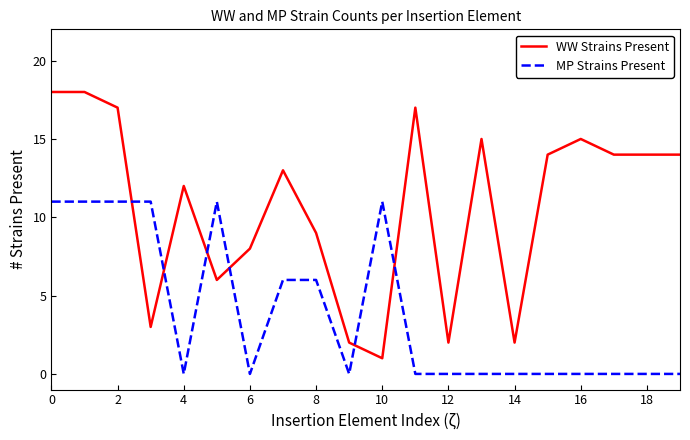

Reading left to right, list all the values displayed in this chart.

WW Strains Present: 18	18	17	3	12	6	8	13	9	2	1	17	2	15	2	14	15	14	14	14
MP Strains Present: 11	11	11	11	0	11	0	6	6	0	11	0	0	0	0	0	0	0	0	0